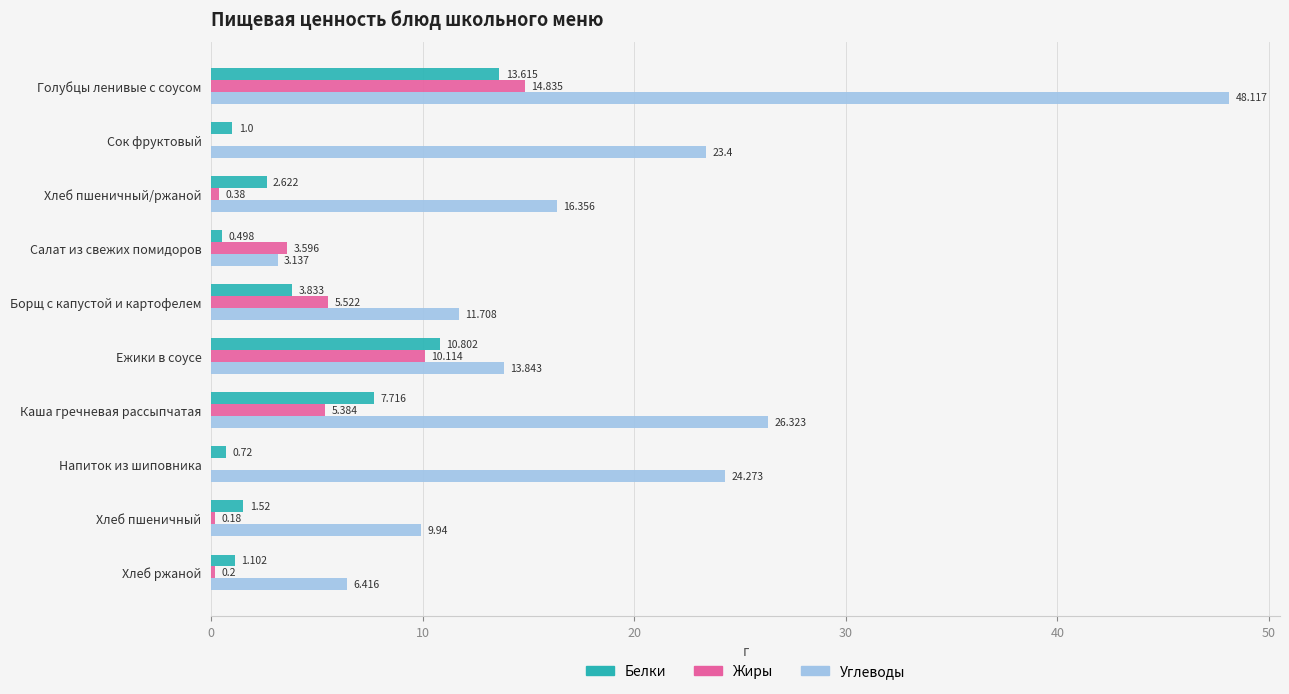

Which series changed the most between Хлеб пшеничный/ржаной and Ежики в соусе?

Жиры